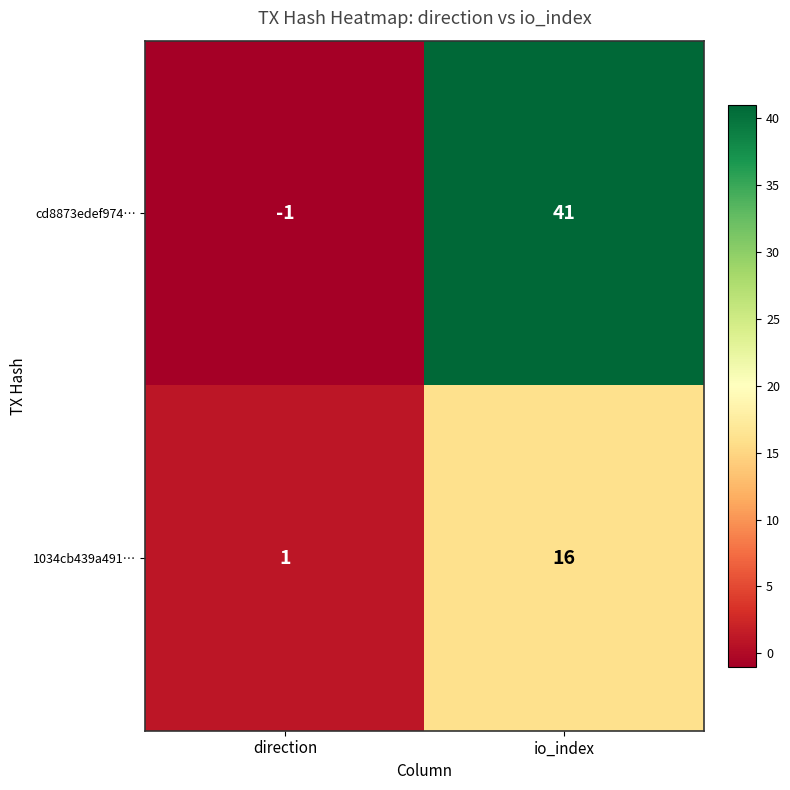

True or false: cd8873edef974… has a value of 74 at io_index.

False